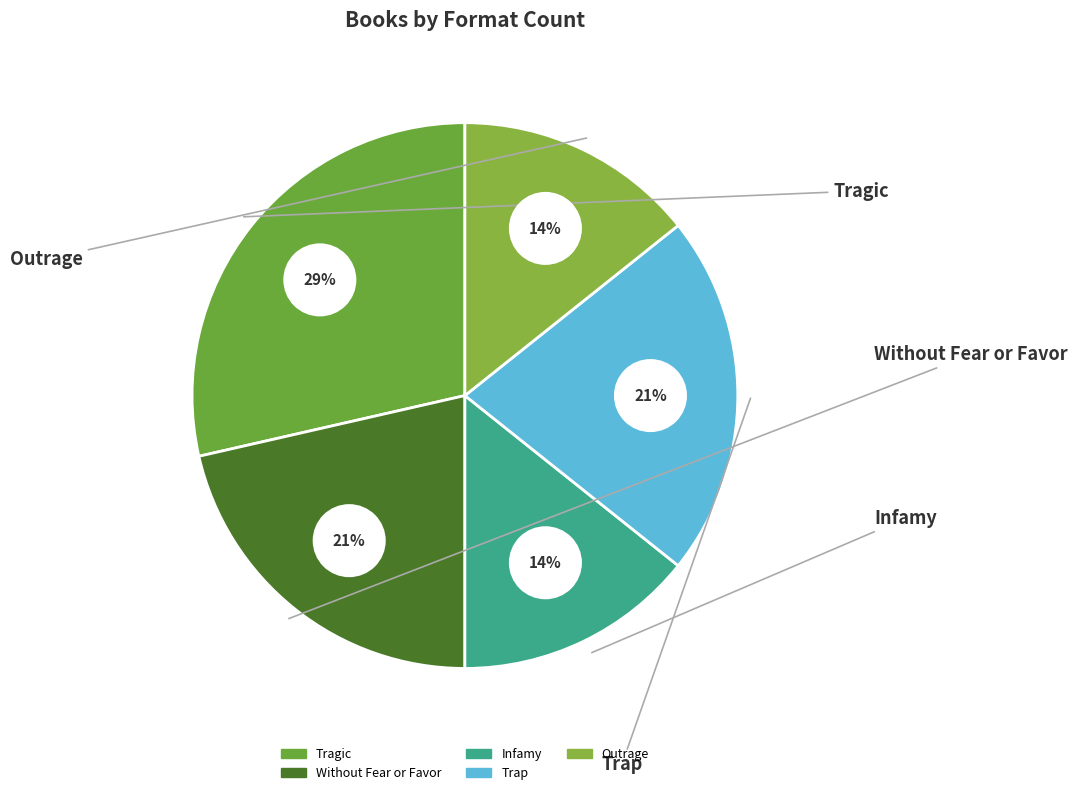

Which slice is the smallest?

Infamy